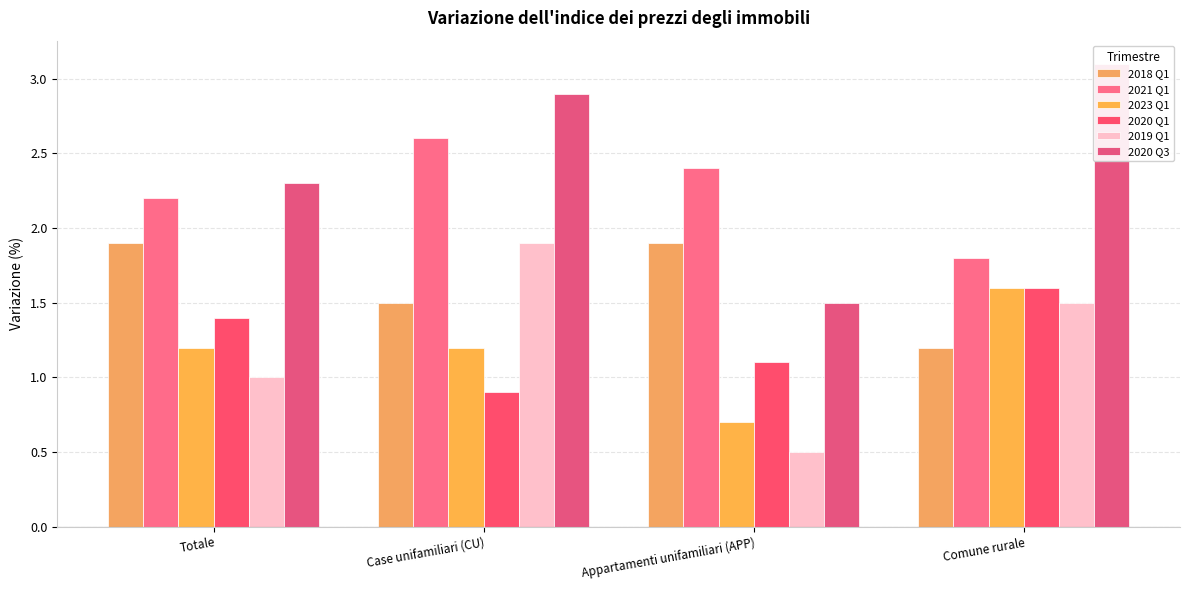

What is the total value across all series at Appartamenti unifamiliari (APP)?

8.1